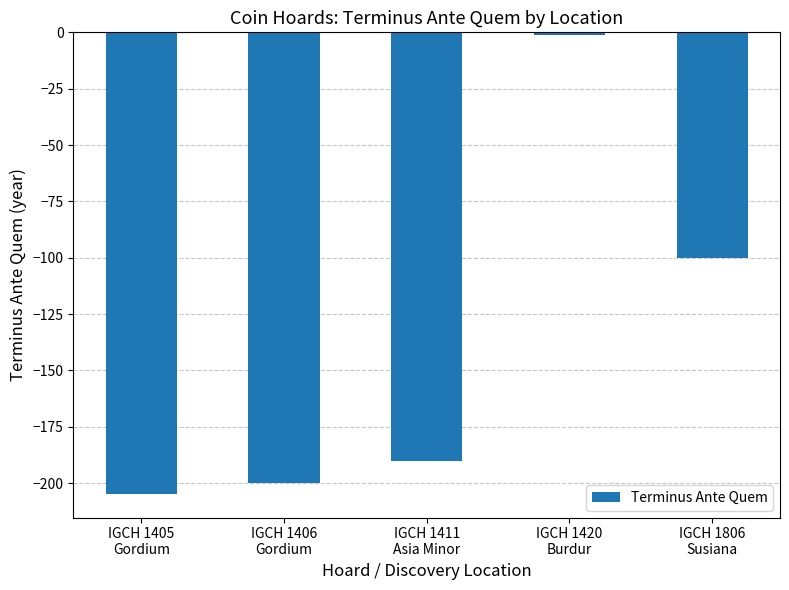

At which label is the value closest to -103?

IGCH 1806
Susiana